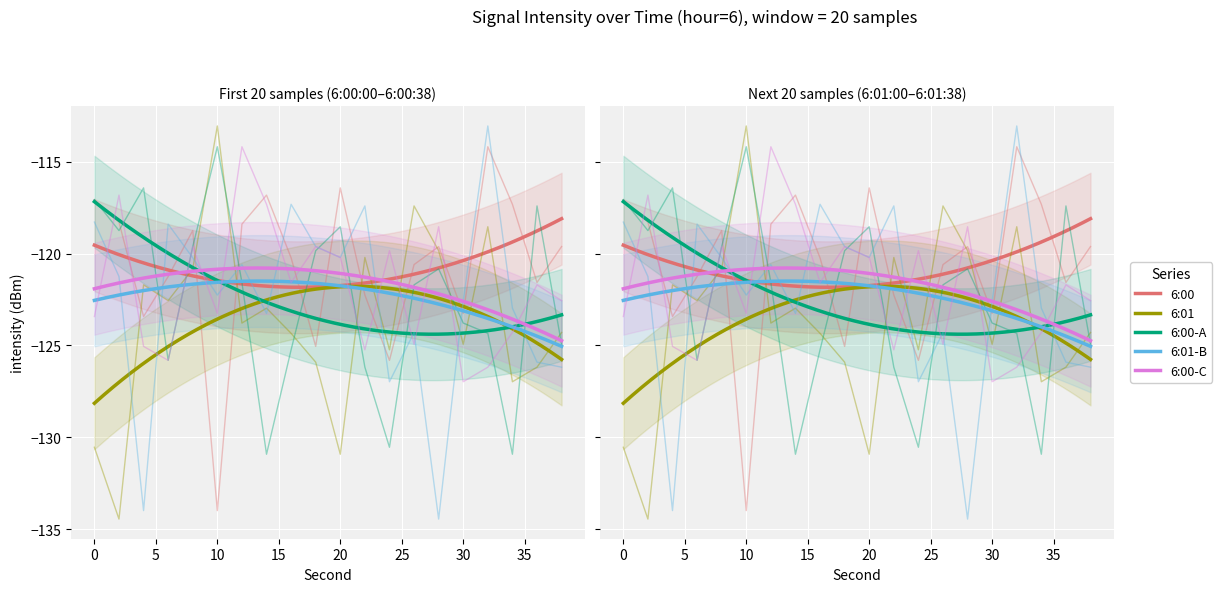

What is the total value across all series at 32?

-596.3